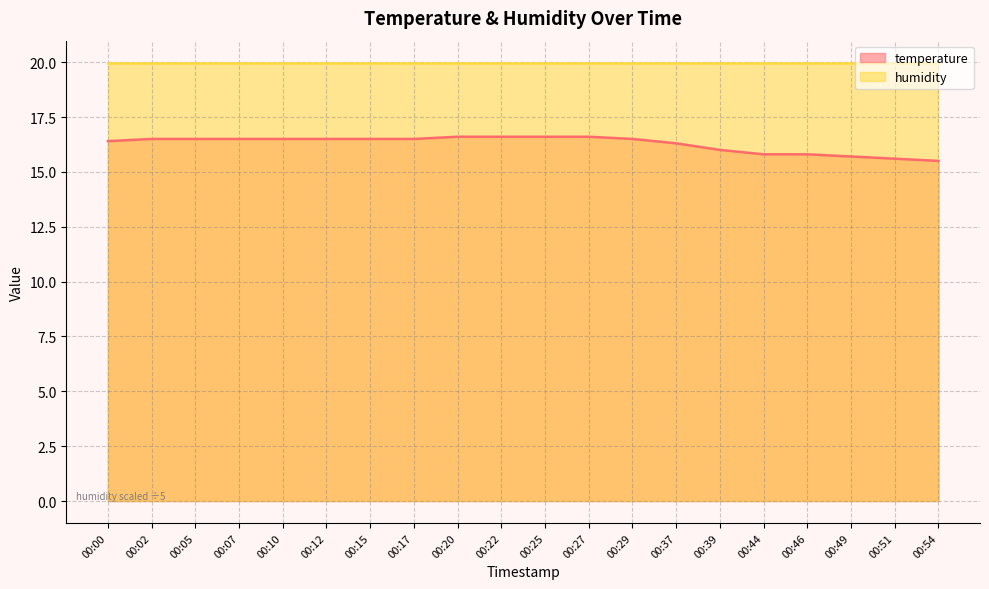

True or false: the data shows 16.6 at 00:20.

True